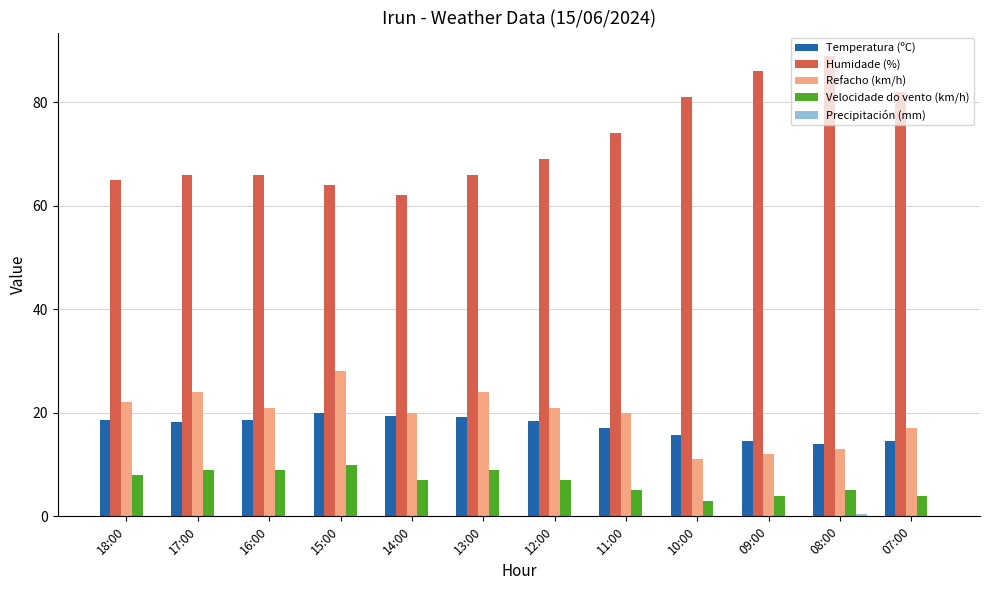

Between 13:00 and 08:00, which series saw the biggest shift?

Humidade (%)